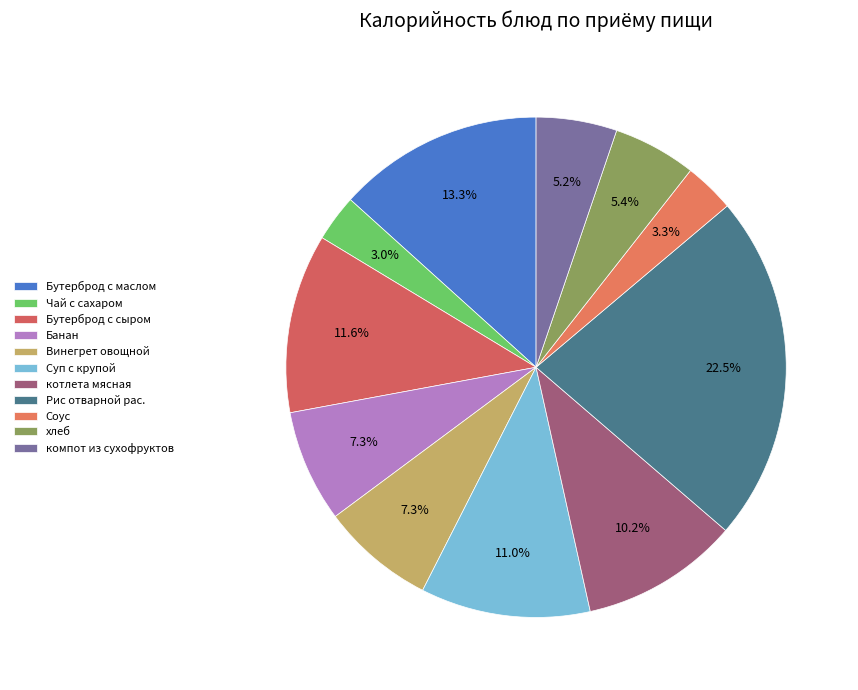

Does хлеб account for over 50% of the chart?

No